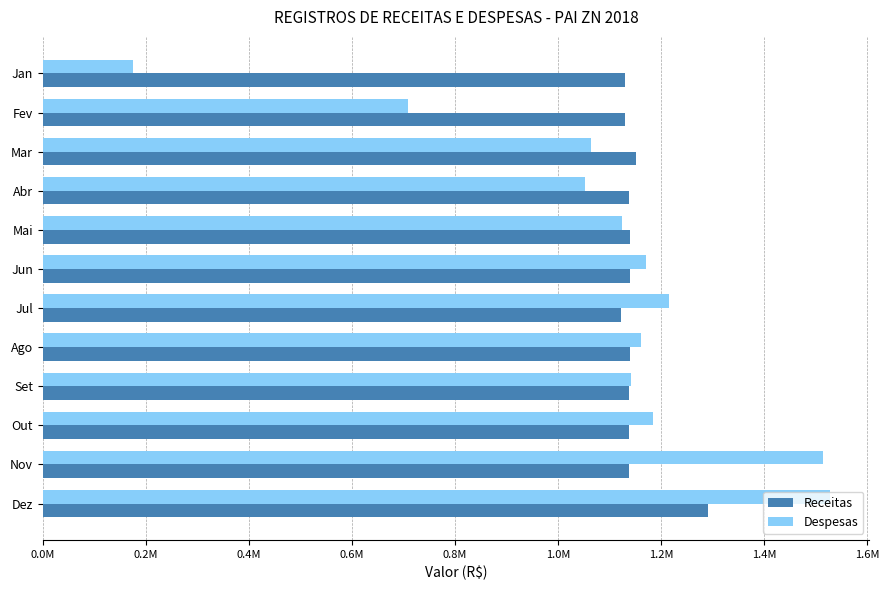

Reading left to right, what are all the values shown in this chart?

Receitas: 1130000.0	1130000.0	1150763.0	1138324.5	1138553.0	1138694.1	1121678.9	1138716.2	1137259.8	1138111.9	1137142.6	1290067.0
Despesas: 174525.9	708236.6	1064535.1	1052468.2	1124329.6	1170714.3	1215529.2	1161183.6	1141599.7	1184289.2	1514310.6	1527228.0